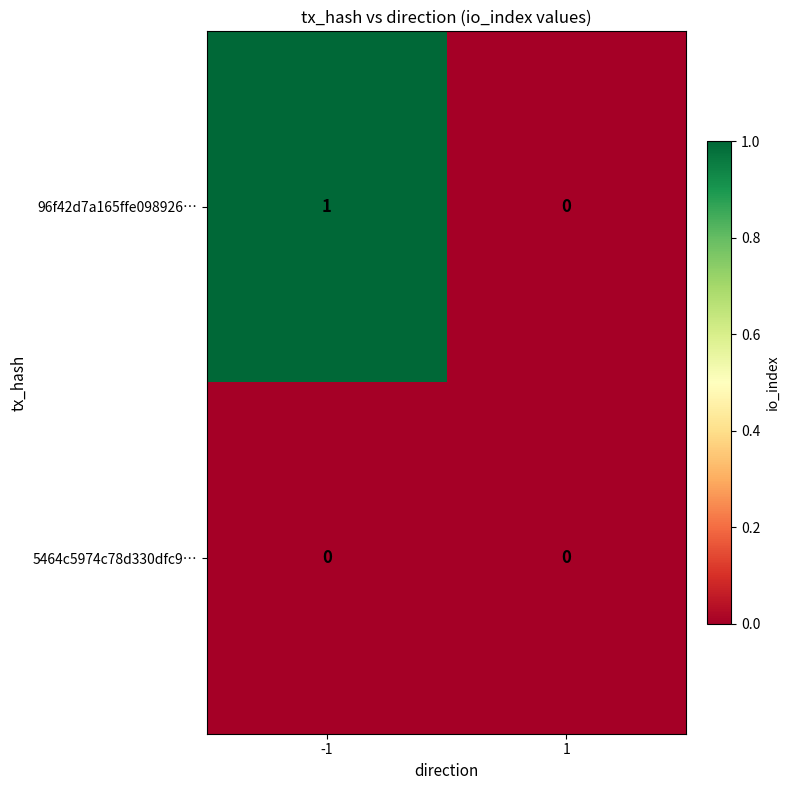

Rank the categories by 96f42d7a165ffe098926… value from lowest to highest.

1, -1